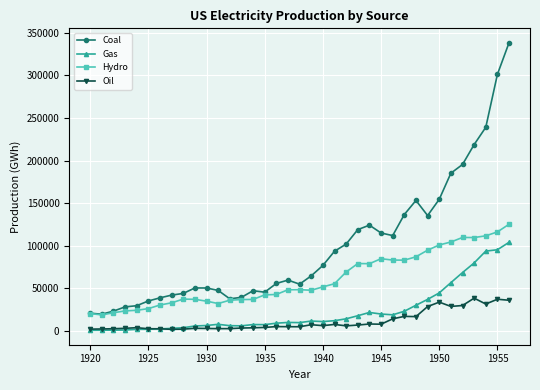

True or false: Coal and Gas intersect in this chart.

False